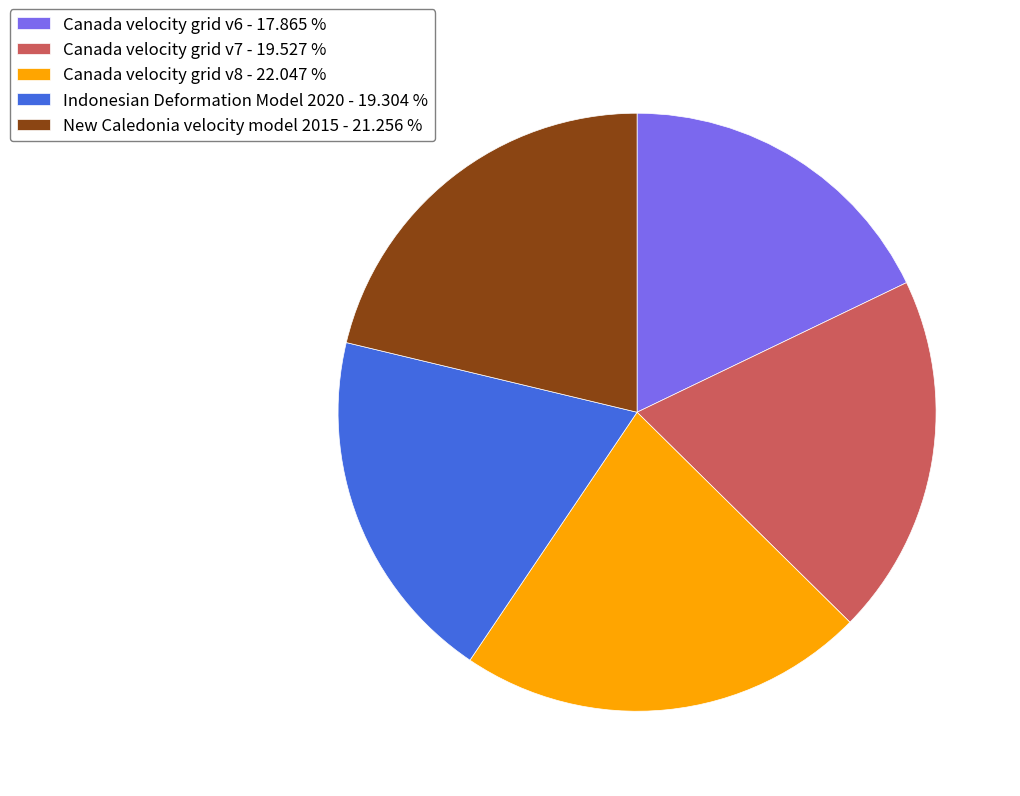

Which has a higher value, Canada velocity grid v7 or New Caledonia velocity model 2015?

New Caledonia velocity model 2015